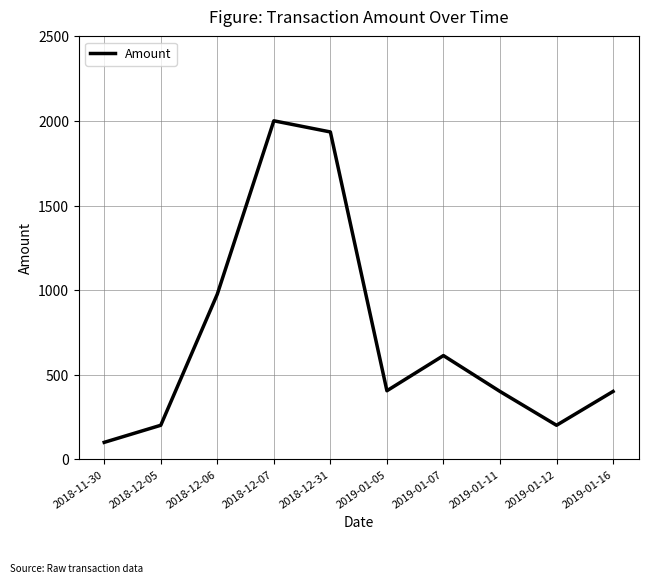

What is the smallest value displayed?

100